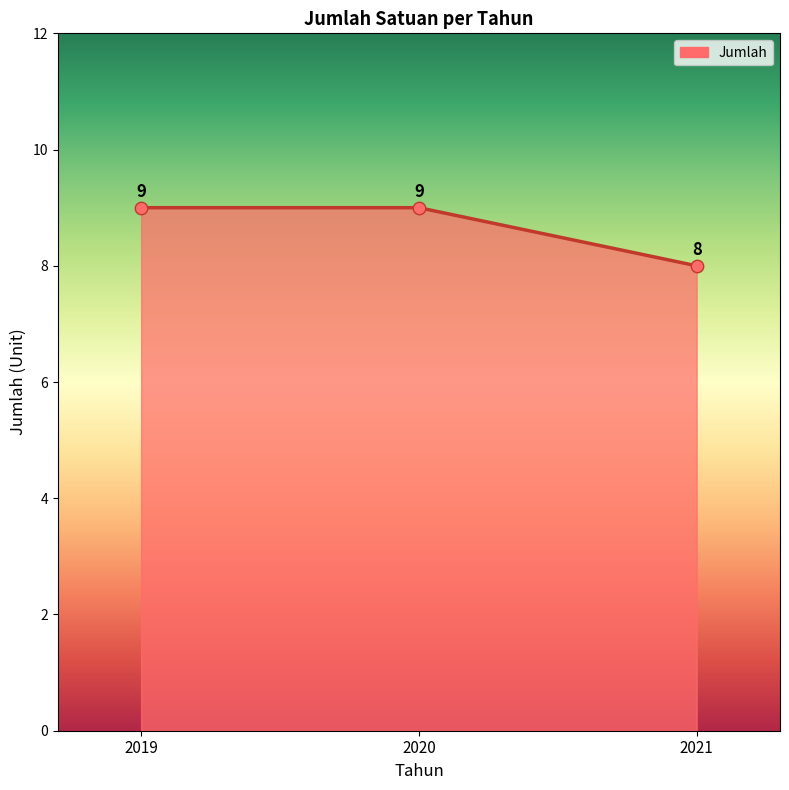

What is the change in value from 2019 to 2021?

-1